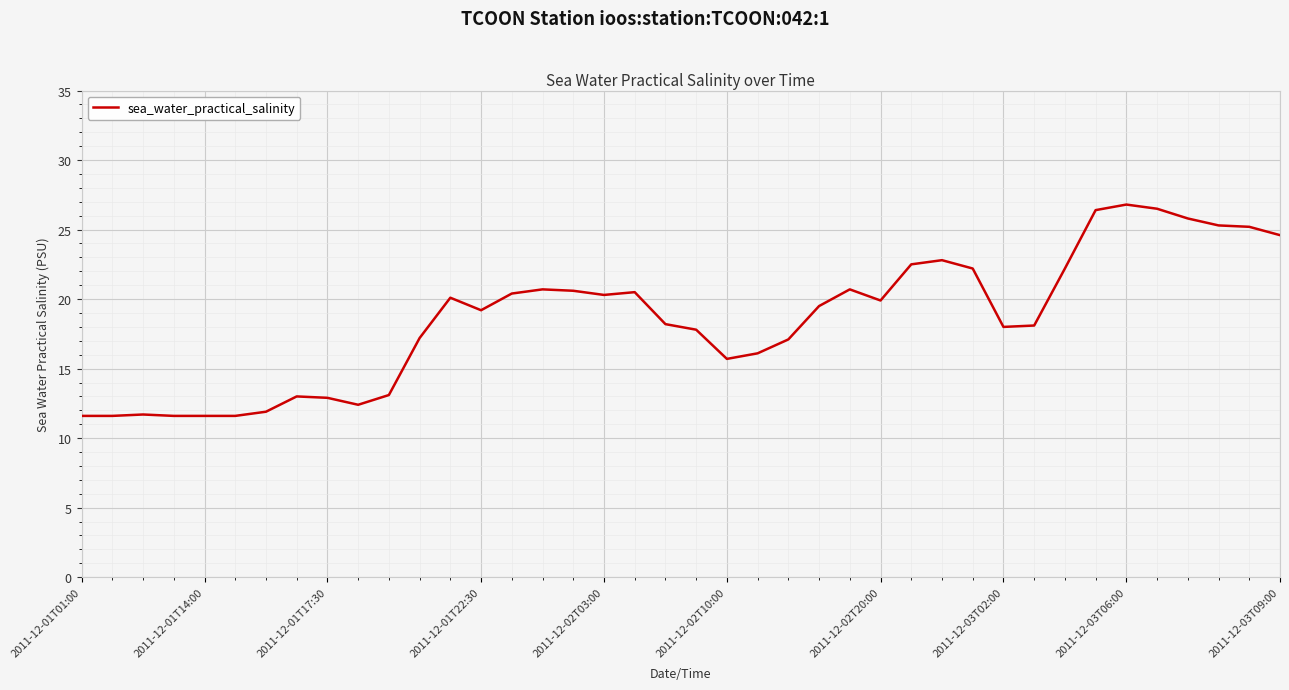

What is the difference between the maximum and minimum values?

15.2